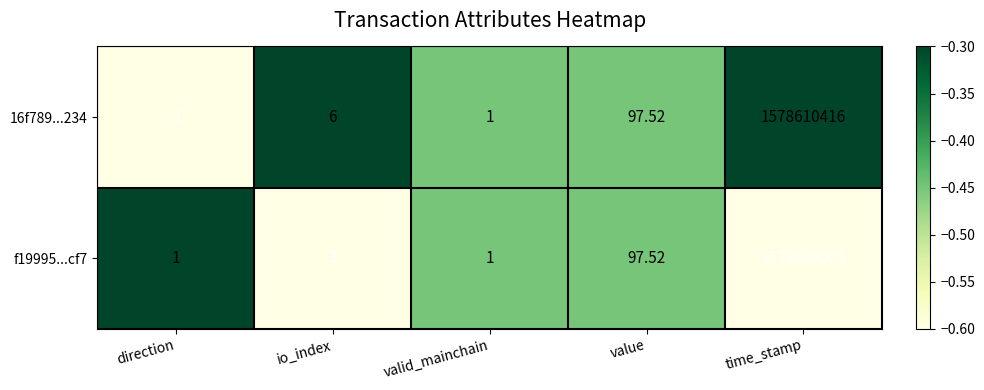

What is the greatest value displayed?

1578610416.0